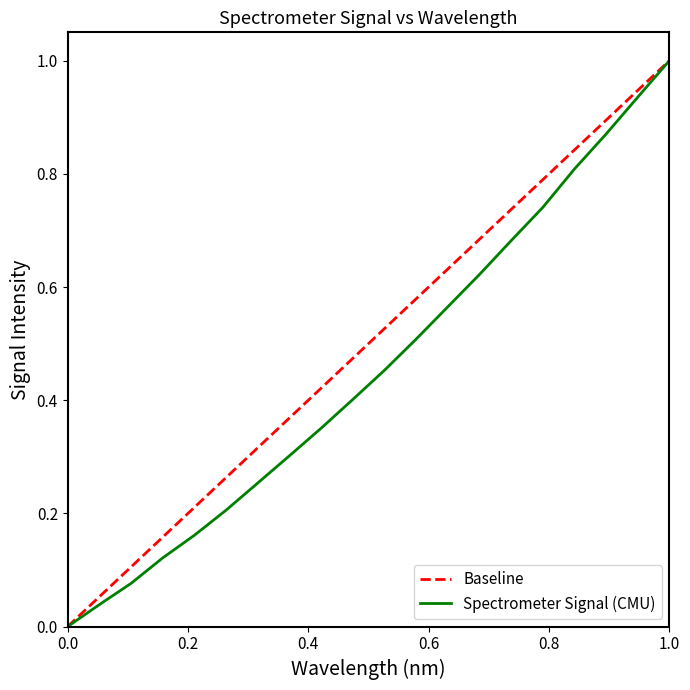

What is the greatest value displayed?

1.0